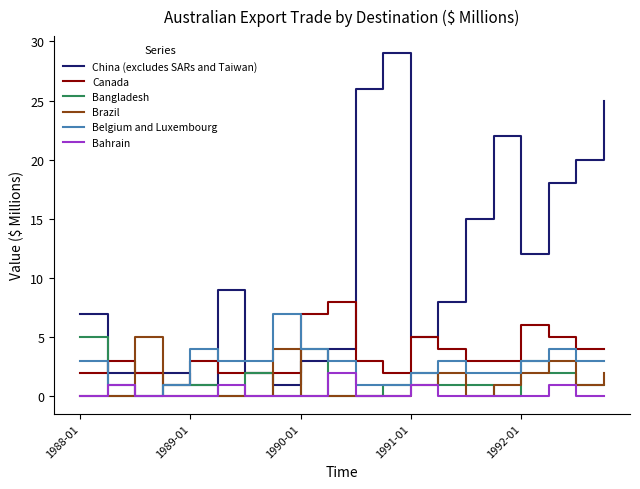

Which series has the largest range (max minus min)?

China (excludes SARs and Taiwan)